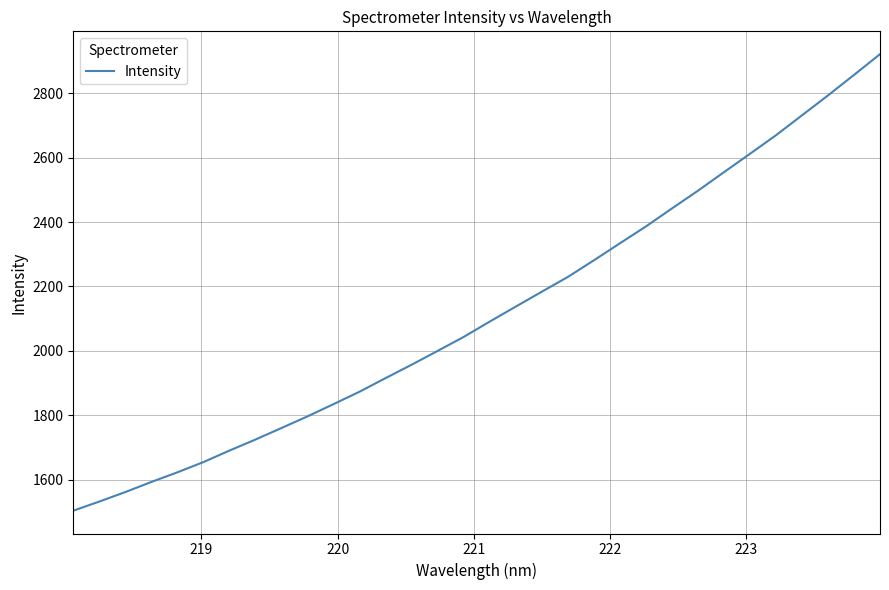

What is the maximum value shown in the chart?

2921.5